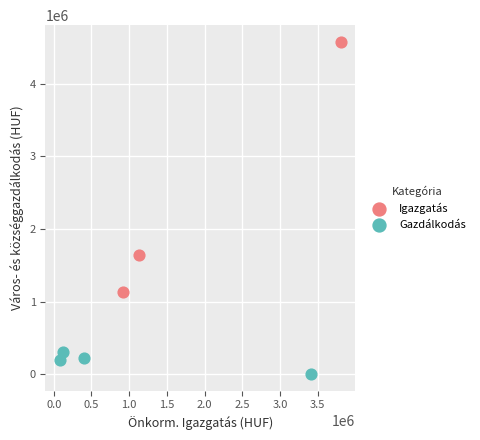

Which series contains the highest Y value?

Igazgatás